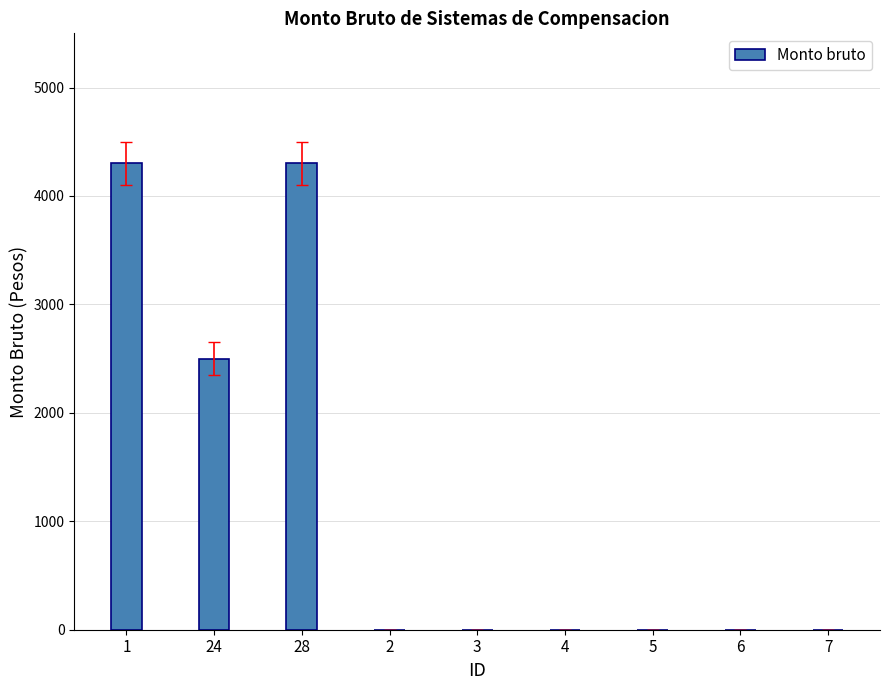

Are the bars horizontal?

No